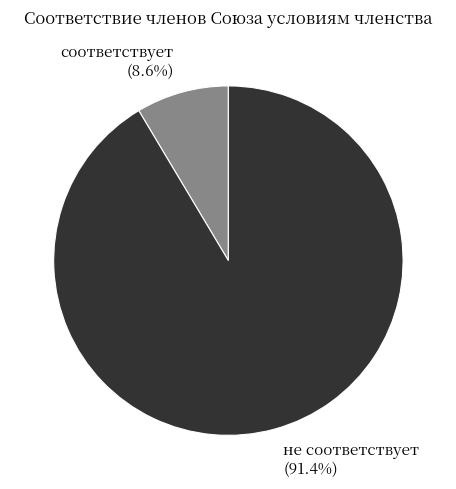

What portion of the pie excludes не соответствует?

8.6%